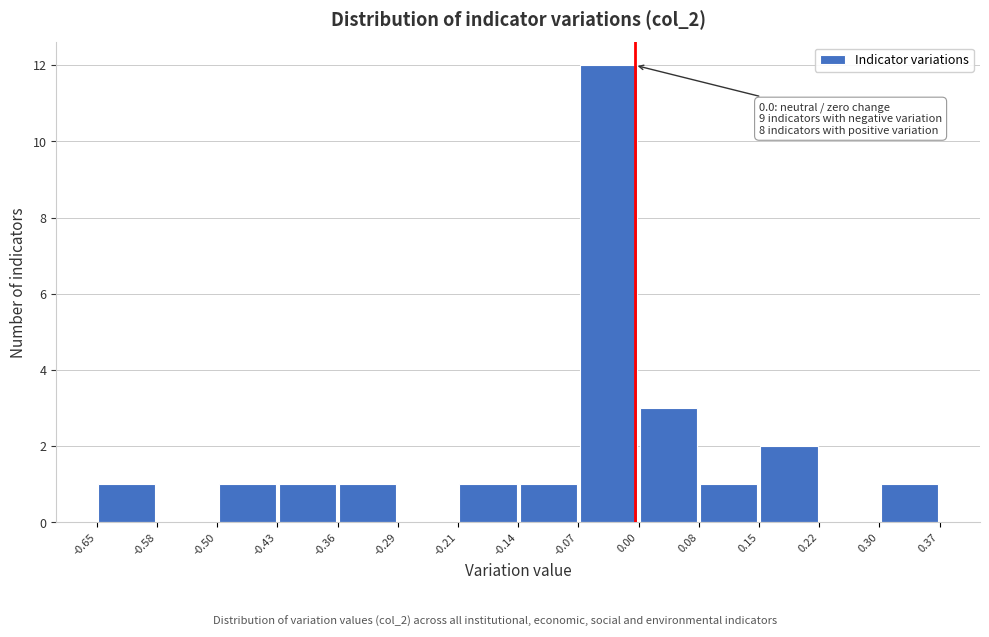

Over which range of the x-axis is the bar tallest?

-0.07 to 0.00